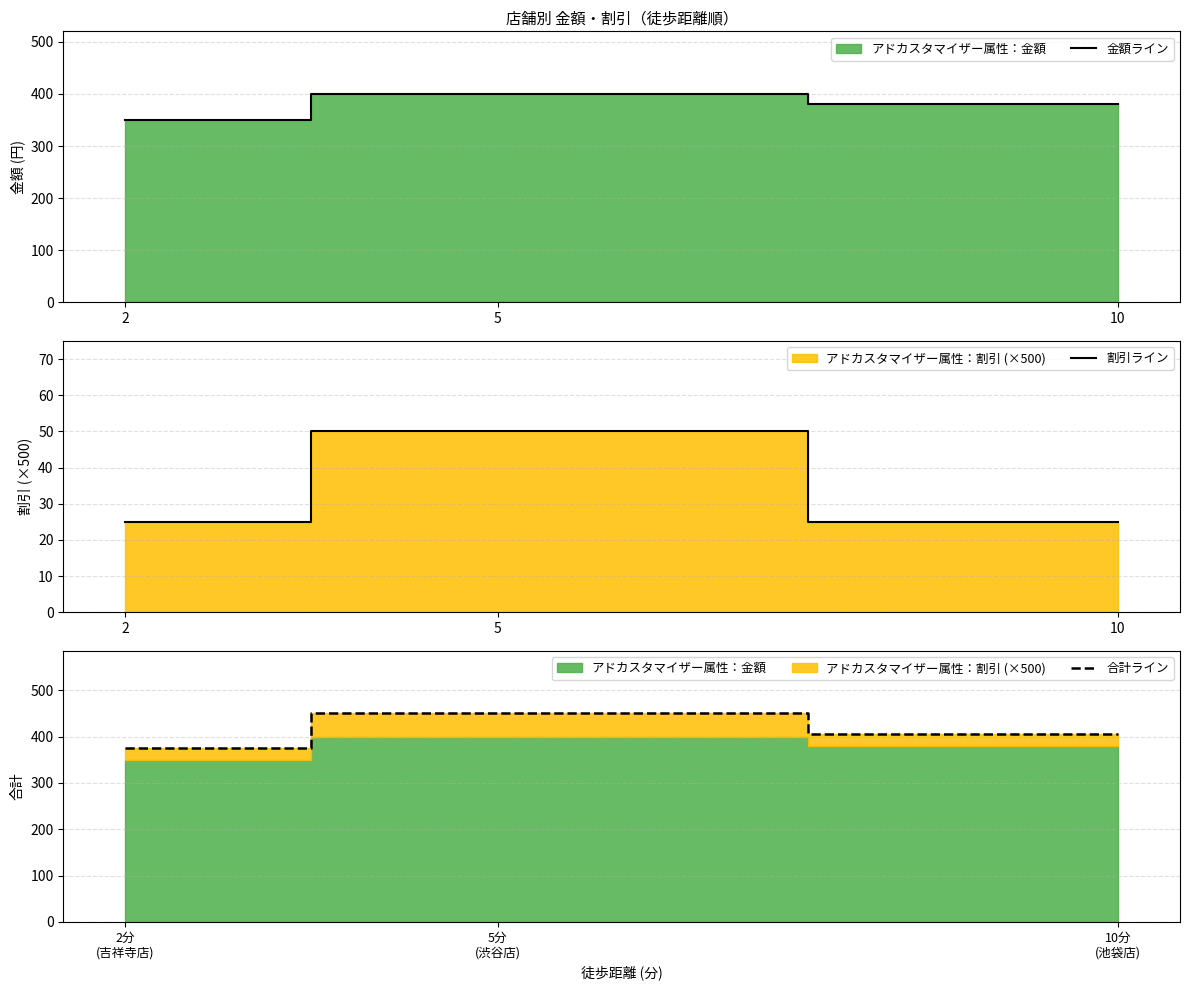

At how many categories does at least one series exceed 337?

3